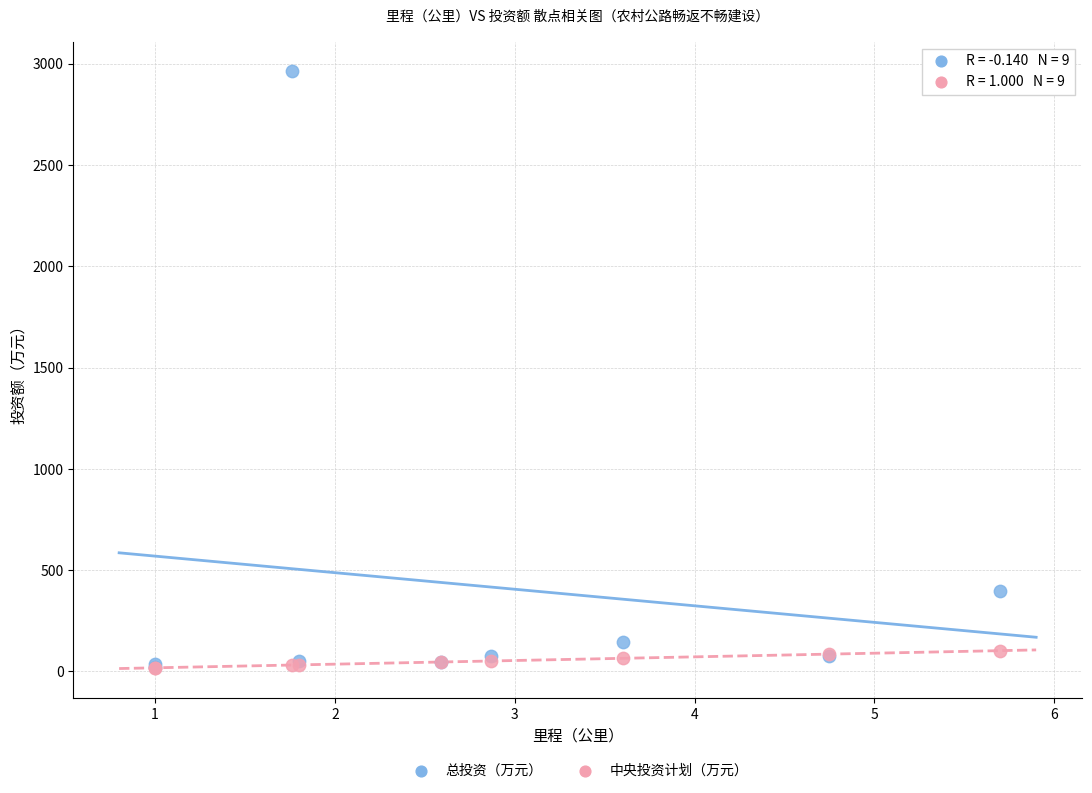

Which series has the largest Y range (max minus min)?

总投资（万元）